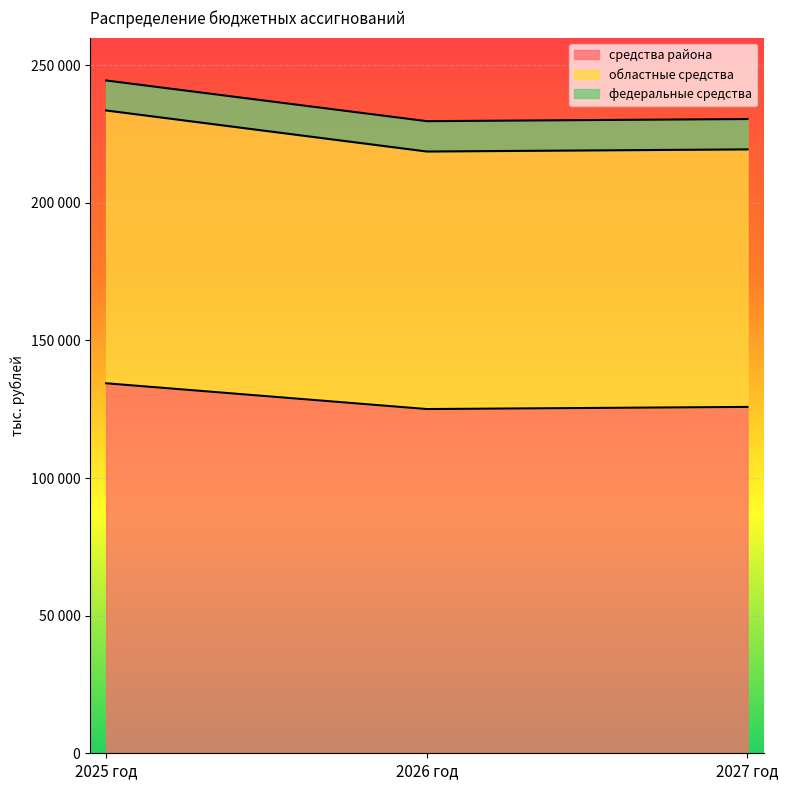

Between 2025 год and 2026 год, which is larger?

2025 год